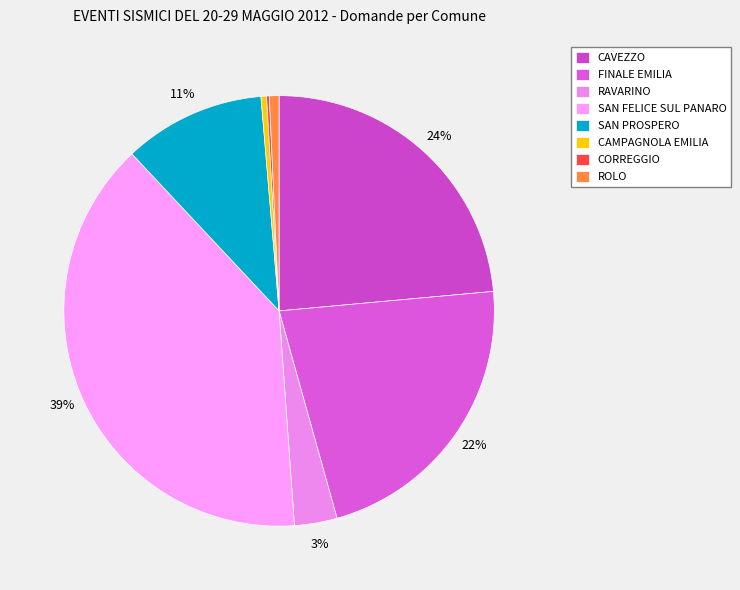

To the nearest percent, what is the difference between the largest and smallest slice percentages?

39%